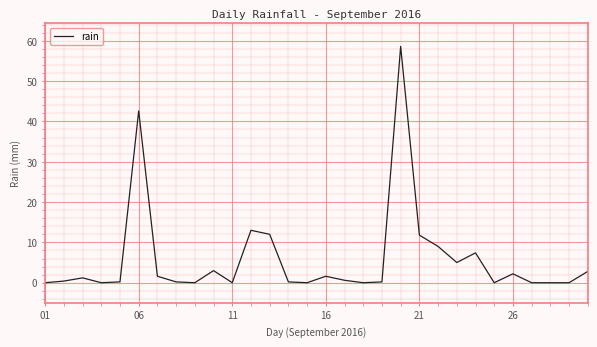

True or false: there are more than 2 points higher than both neighbors.

True